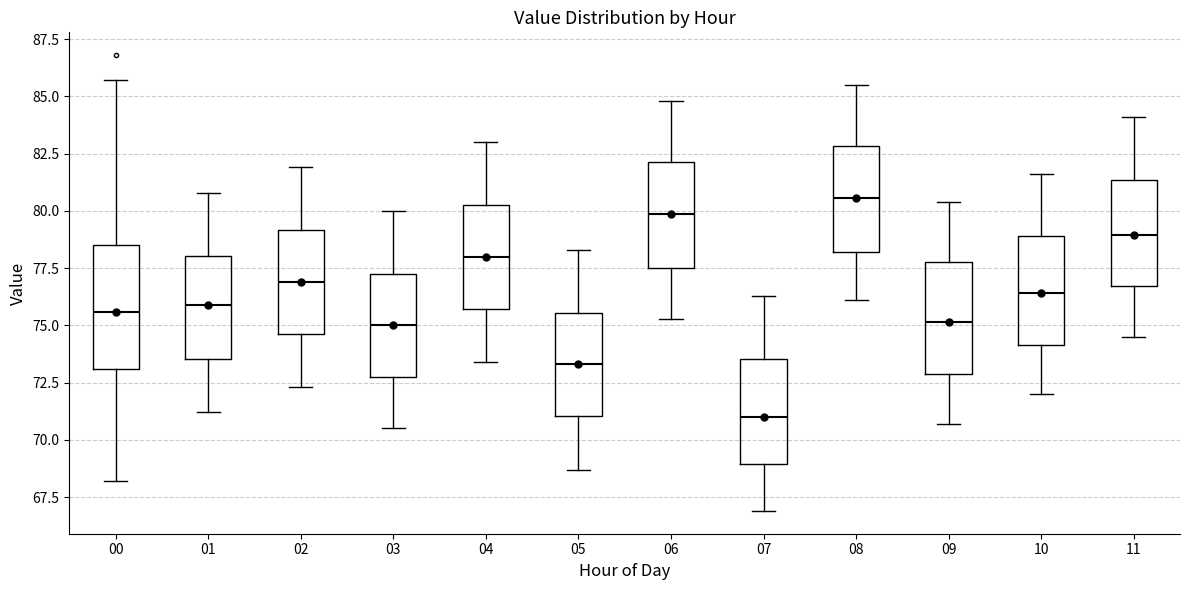

Reading left to right, read every box against the y-axis: the position of its median line, the range the box covers, and the ends of its whiskers. The values are not printed on the chart, so give them approximately, as read against the axis.

00: median 75.5, box 73.0 to 78.5, whiskers 68.0 to 85.5
01: median 76.0, box 73.5 to 78.0, whiskers 71.0 to 81.0
02: median 77.0, box 74.5 to 79.0, whiskers 72.5 to 82.0
03: median 75.0, box 73.0 to 77.5, whiskers 70.5 to 80.0
04: median 78.0, box 75.5 to 80.5, whiskers 73.5 to 83.0
05: median 73.5, box 71.0 to 75.5, whiskers 68.5 to 78.5
06: median 80.0, box 77.5 to 82.0, whiskers 75.5 to 85.0
07: median 71.0, box 69.0 to 73.5, whiskers 67.0 to 76.5
08: median 80.5, box 78.0 to 83.0, whiskers 76.0 to 85.5
09: median 75.0, box 73.0 to 78.0, whiskers 70.5 to 80.5
10: median 76.5, box 74.0 to 79.0, whiskers 72.0 to 81.5
11: median 79.0, box 76.5 to 81.5, whiskers 74.5 to 84.0